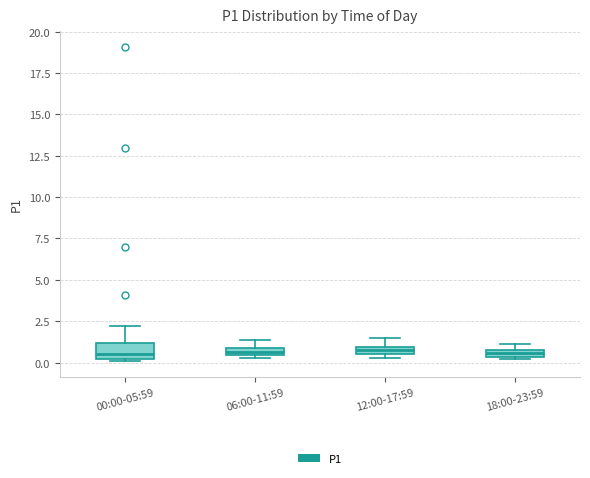

Where is the upper edge of the box for 00:00-05:59 on the y-axis? The values are not printed on the chart, so give them approximately, as read against the axis.

1.0